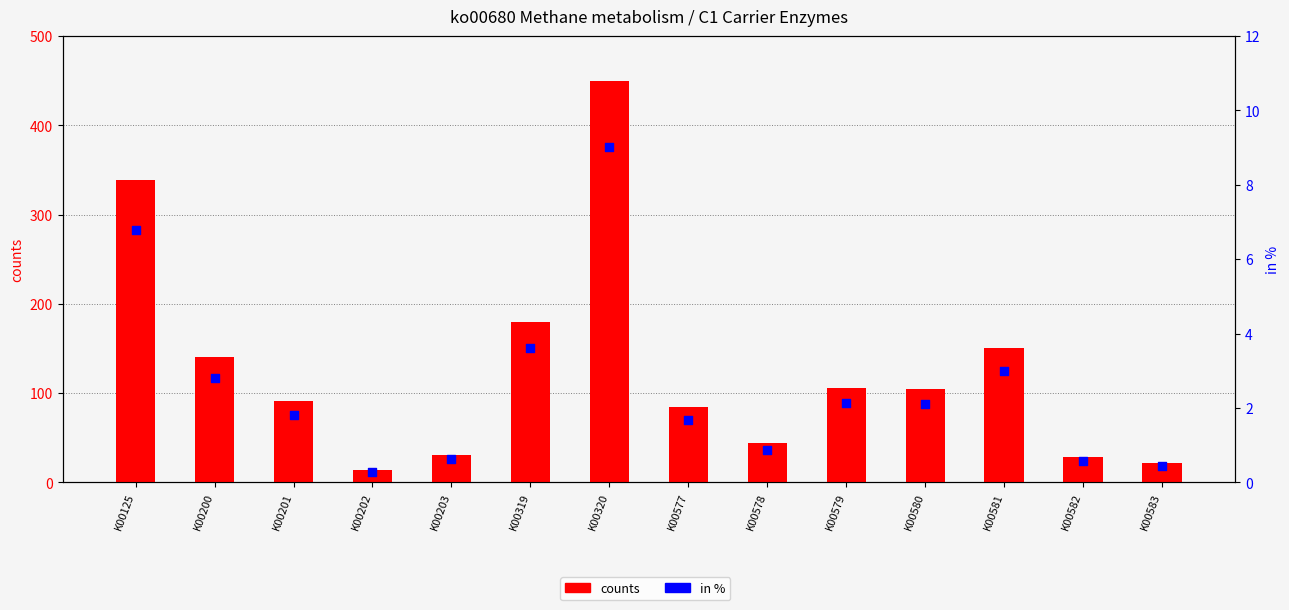

At which category is the sum across all series the highest?

K00320